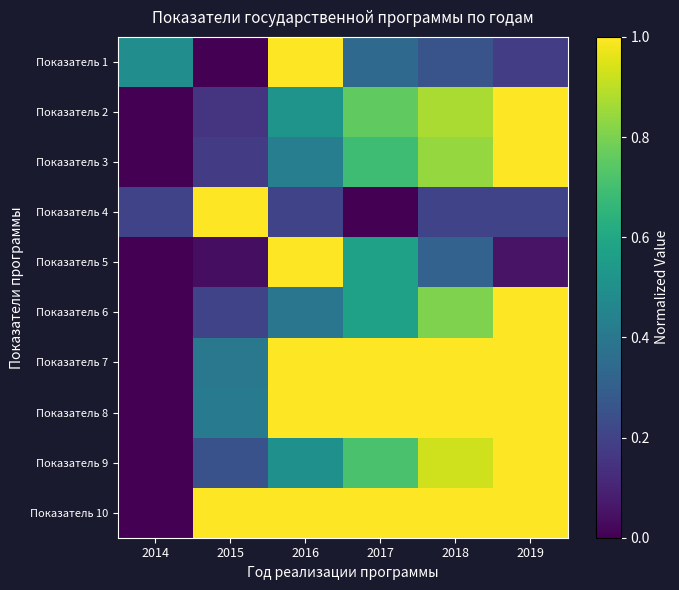

Reading right to left, extract all data points from this chart.

Показатель 1: 2019=0.2	2018=0.3	2017=0.3	2016=1.0	2015=0.0	2014=0.5
Показатель 2: 2019=1.0	2018=0.9	2017=0.8	2016=0.5	2015=0.2	2014=0.0
Показатель 3: 2019=1.0	2018=0.8	2017=0.7	2016=0.4	2015=0.2	2014=0.0
Показатель 4: 2019=0.2	2018=0.2	2017=0.0	2016=0.2	2015=1.0	2014=0.2
Показатель 5: 2019=0.1	2018=0.3	2017=0.6	2016=1.0	2015=0.0	2014=0.0
Показатель 6: 2019=1.0	2018=0.8	2017=0.6	2016=0.4	2015=0.2	2014=0.0
Показатель 7: 2019=1.0	2018=1.0	2017=1.0	2016=1.0	2015=0.4	2014=0.0
Показатель 8: 2019=1.0	2018=1.0	2017=1.0	2016=1.0	2015=0.4	2014=0.0
Показатель 9: 2019=1.0	2018=0.9	2017=0.7	2016=0.5	2015=0.2	2014=0.0
Показатель 10: 2019=1.0	2018=1.0	2017=1.0	2016=1.0	2015=1.0	2014=0.0